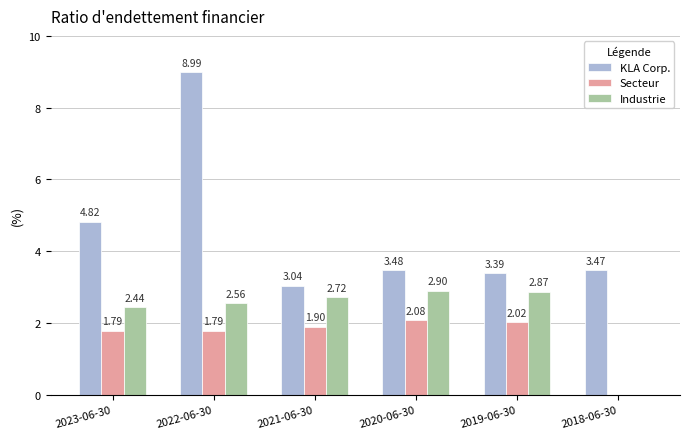

What is the total value across all series at 2022-06-30?

13.3